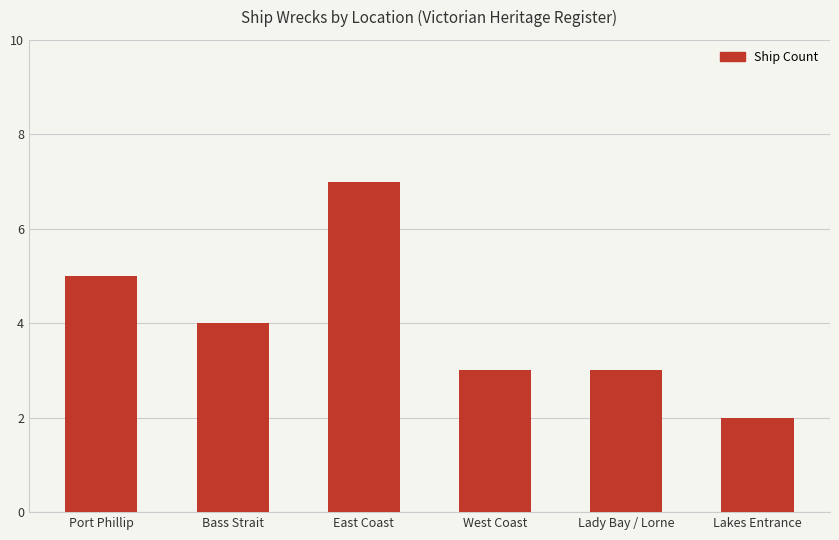

True or false: the data shows 5 at Bass Strait.

False